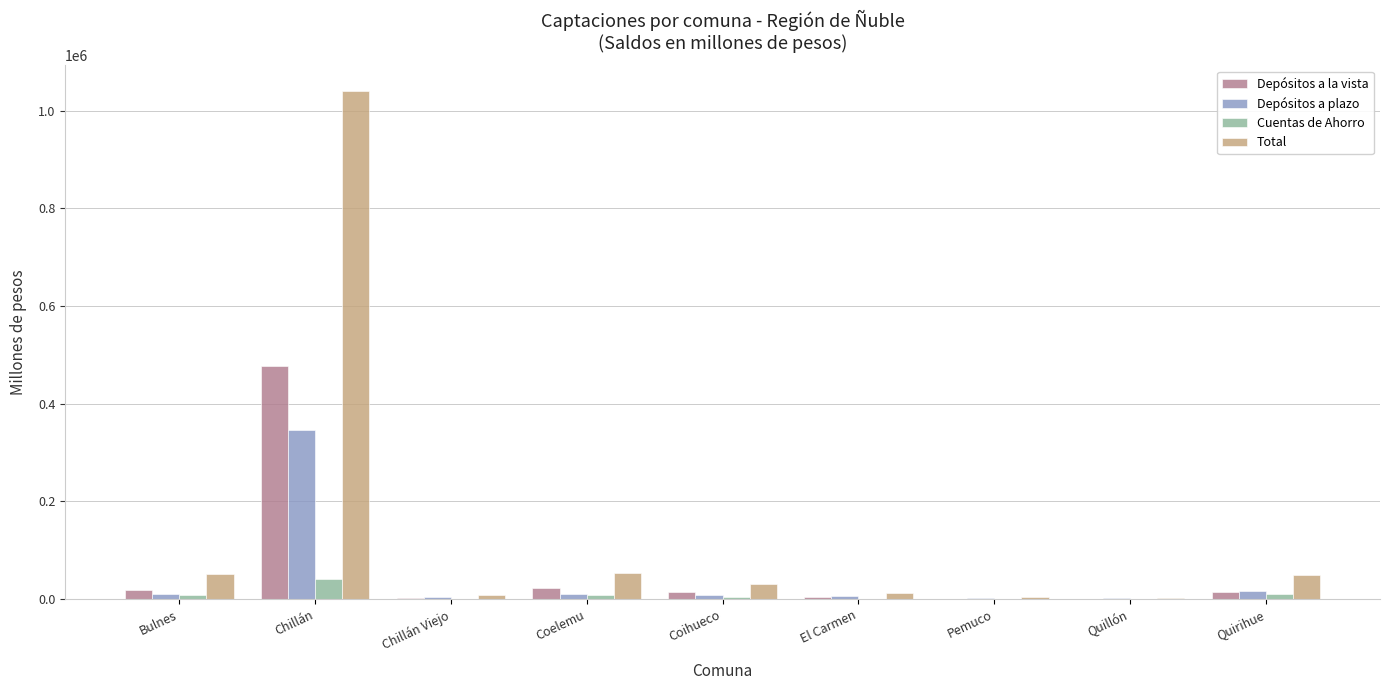

What is the greatest value displayed?

1040774.3